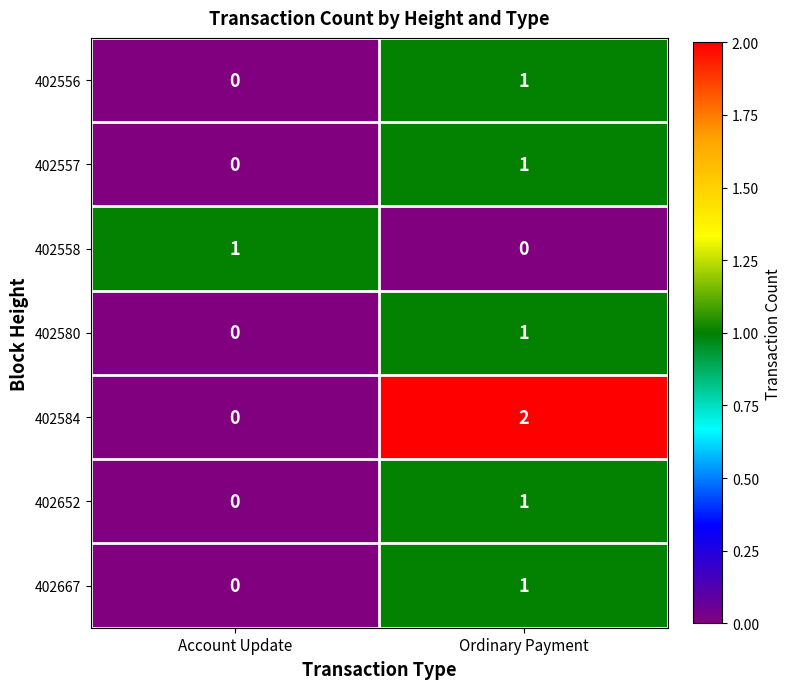

How many values in 402556 are above zero?

1